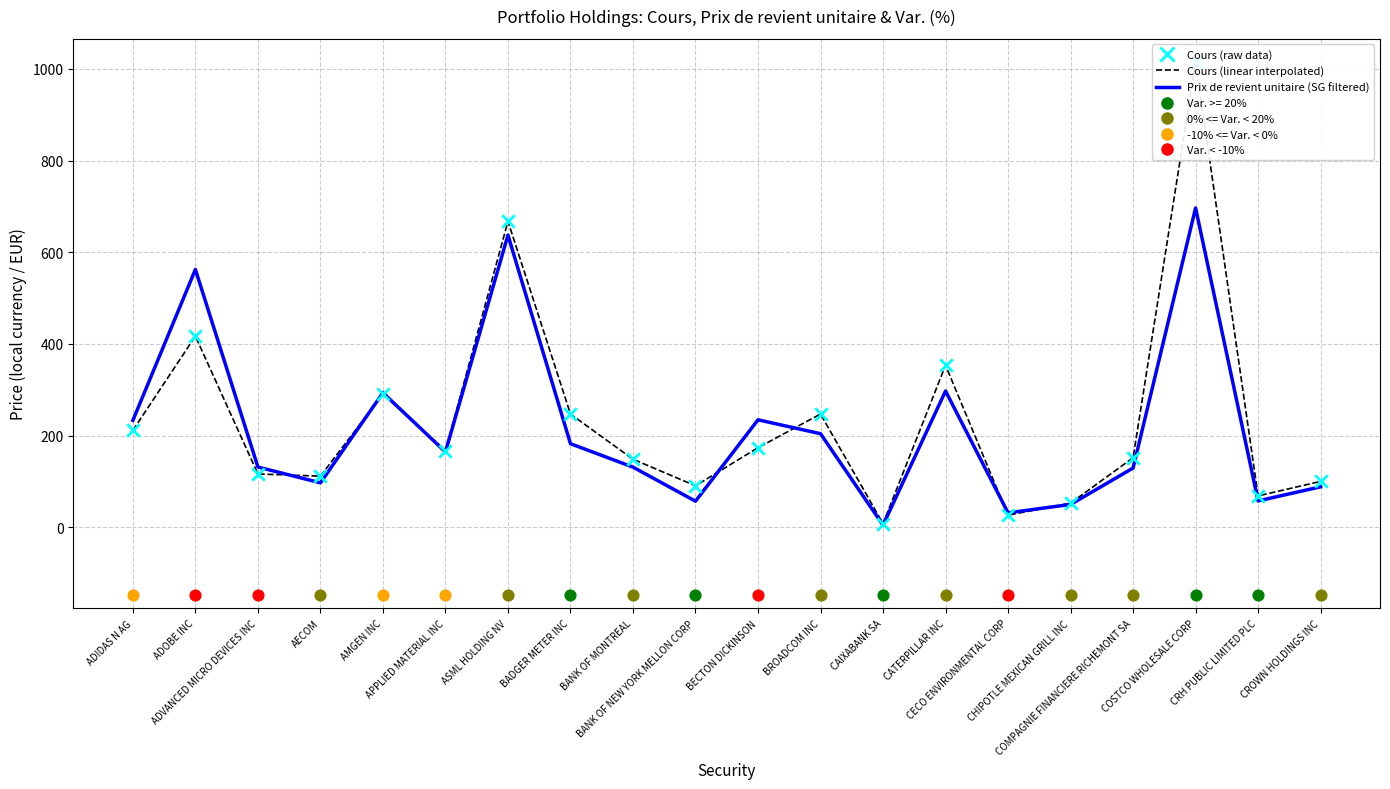

At which category is the sum across all series the highest?

COSTCO WHOLESALE CORP